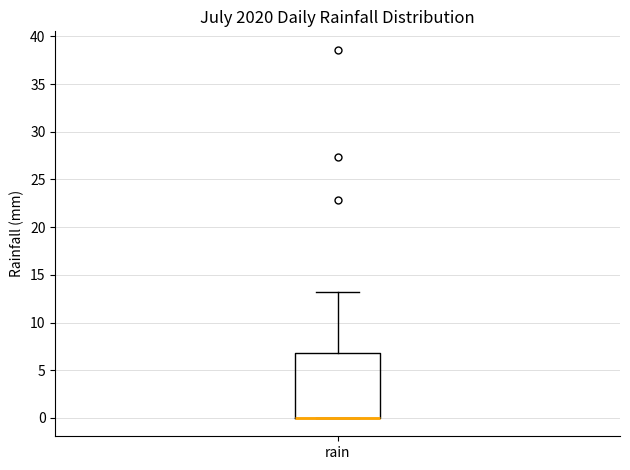

Read this box plot against the y-axis: the position of the median line, the range covered by the box, and the ends of both whiskers. The values are not printed on the chart, so give them approximately, as read against the axis.

median 0 (drawn on the box's lower edge), box 0 to 7, whiskers 0 to 13